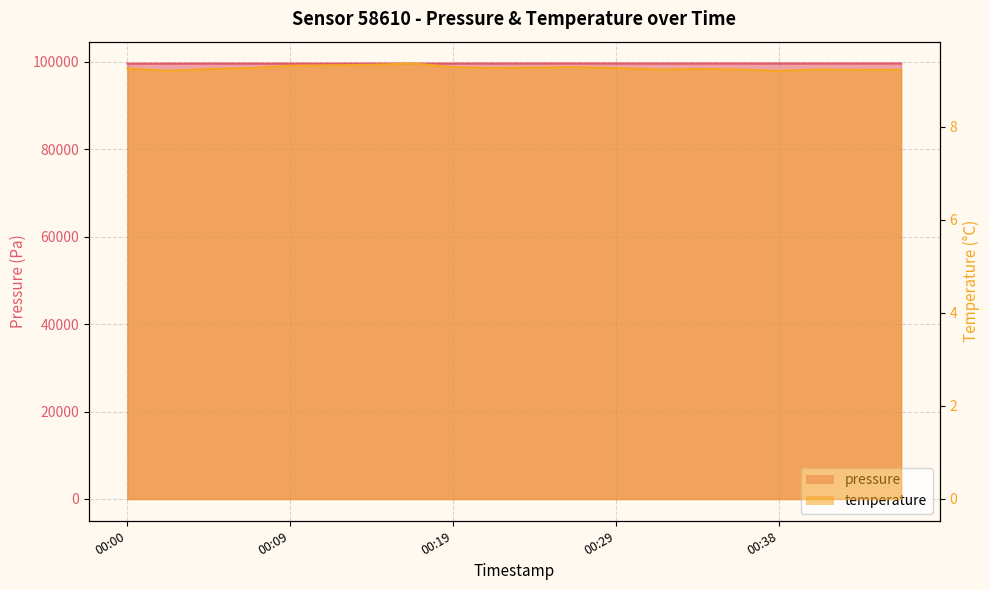

True or false: temperature has more than 1 interior local peaks.

True